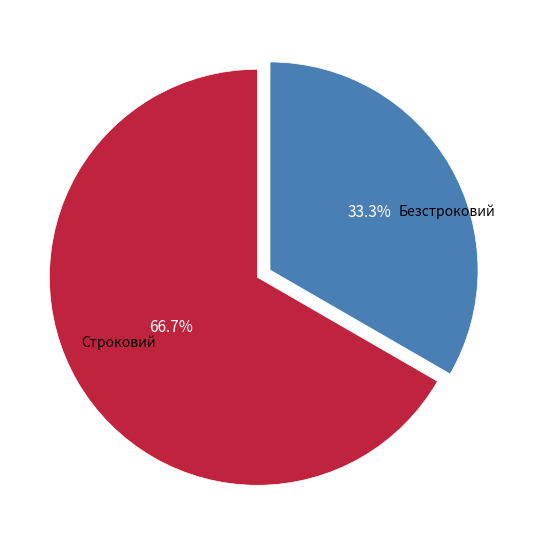

Does any single category account for the majority?

Yes